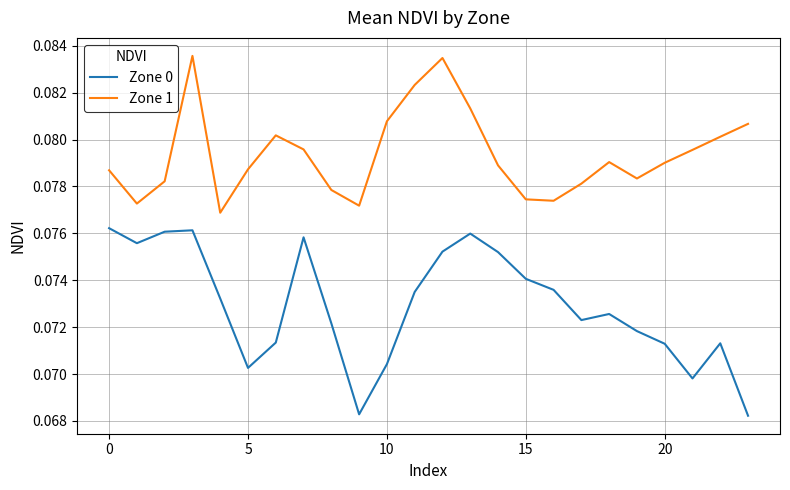

Which series has the widest spread of values?

Zone 0